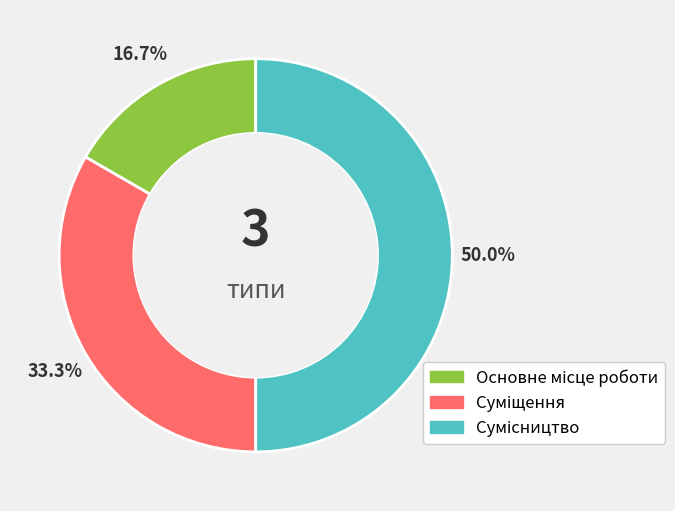

How many slices are in this pie chart?

3